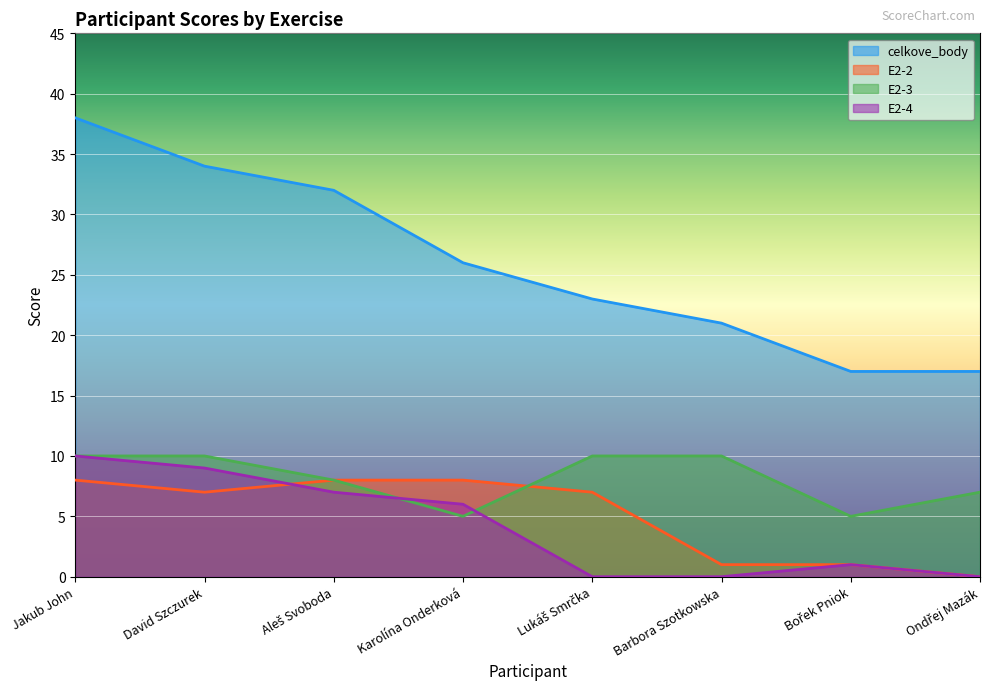

How many data points in E2-2 are less than 7?

3